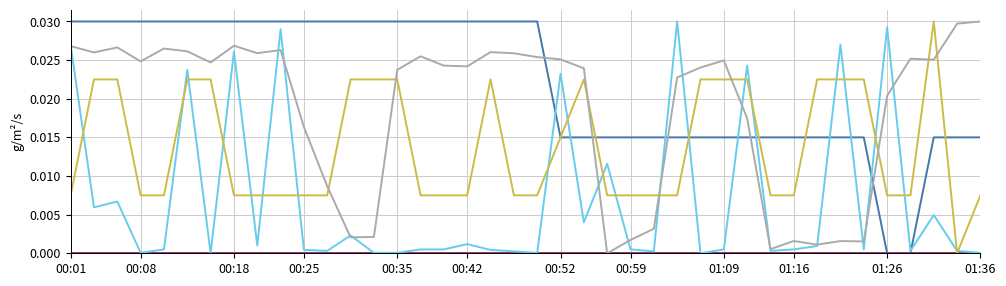

Which label corresponds to the largest value in the chart?

00:01